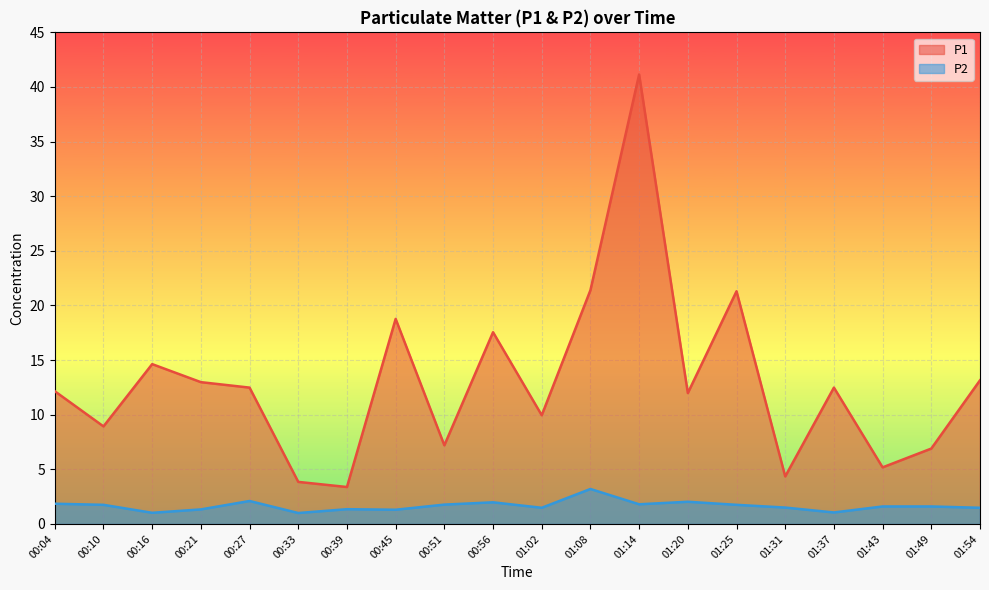

Which category has the highest value across all series?

01:14